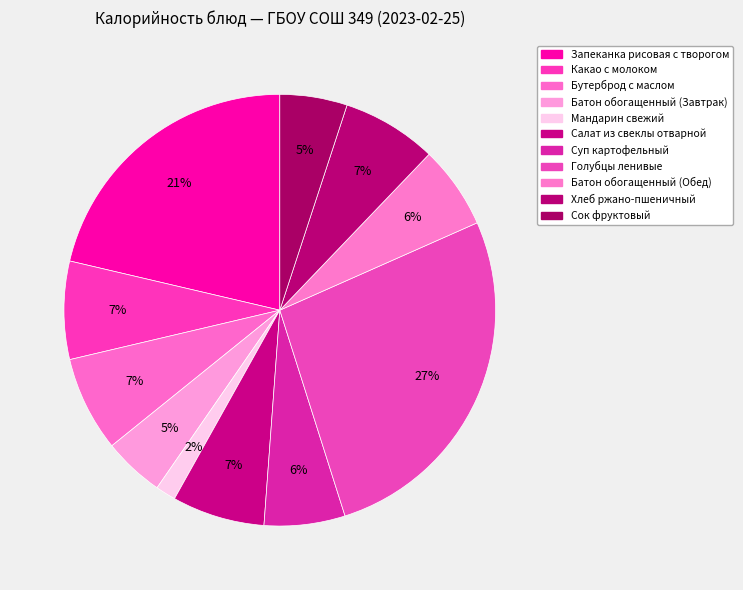

To the nearest percent, what is the combined percentage of Запеканка рисовая с творогом and Бутерброд с маслом?

28%